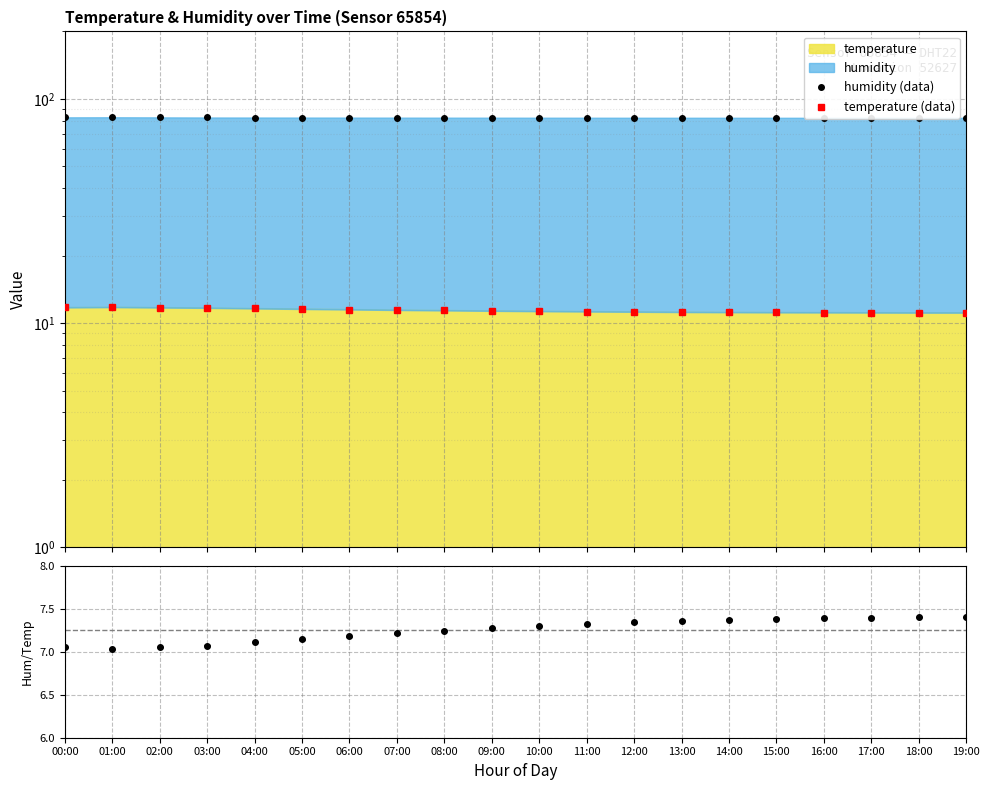

True or false: temperature (data) and humidity/temperature intersect in this chart.

False